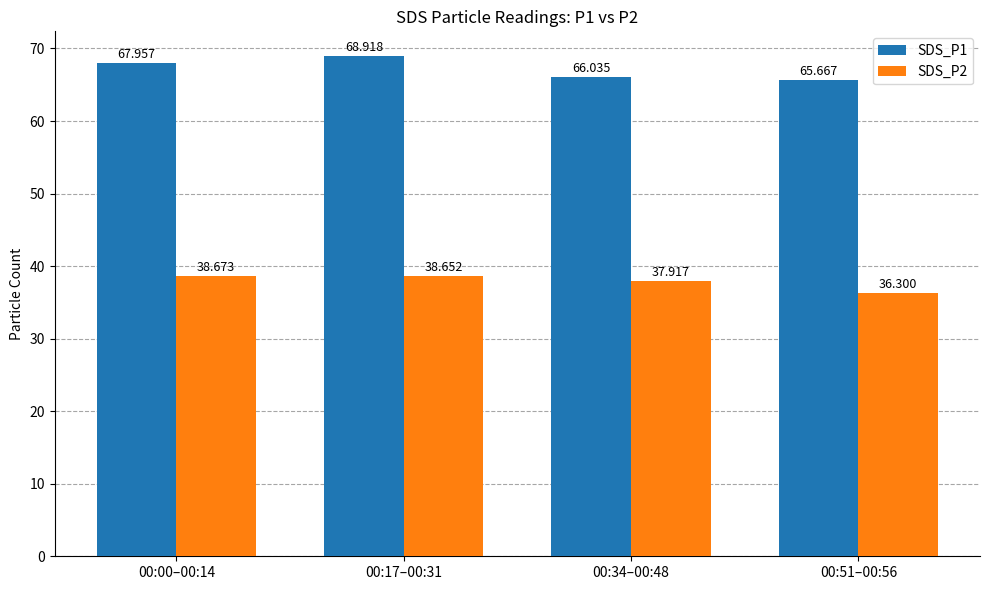

Count the number of categories in the chart.

4